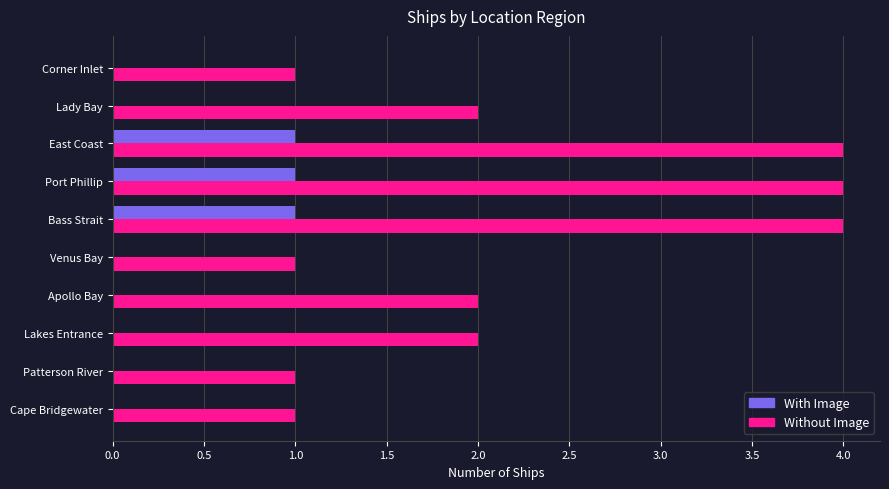

Which series has the largest total across all categories?

Without Image